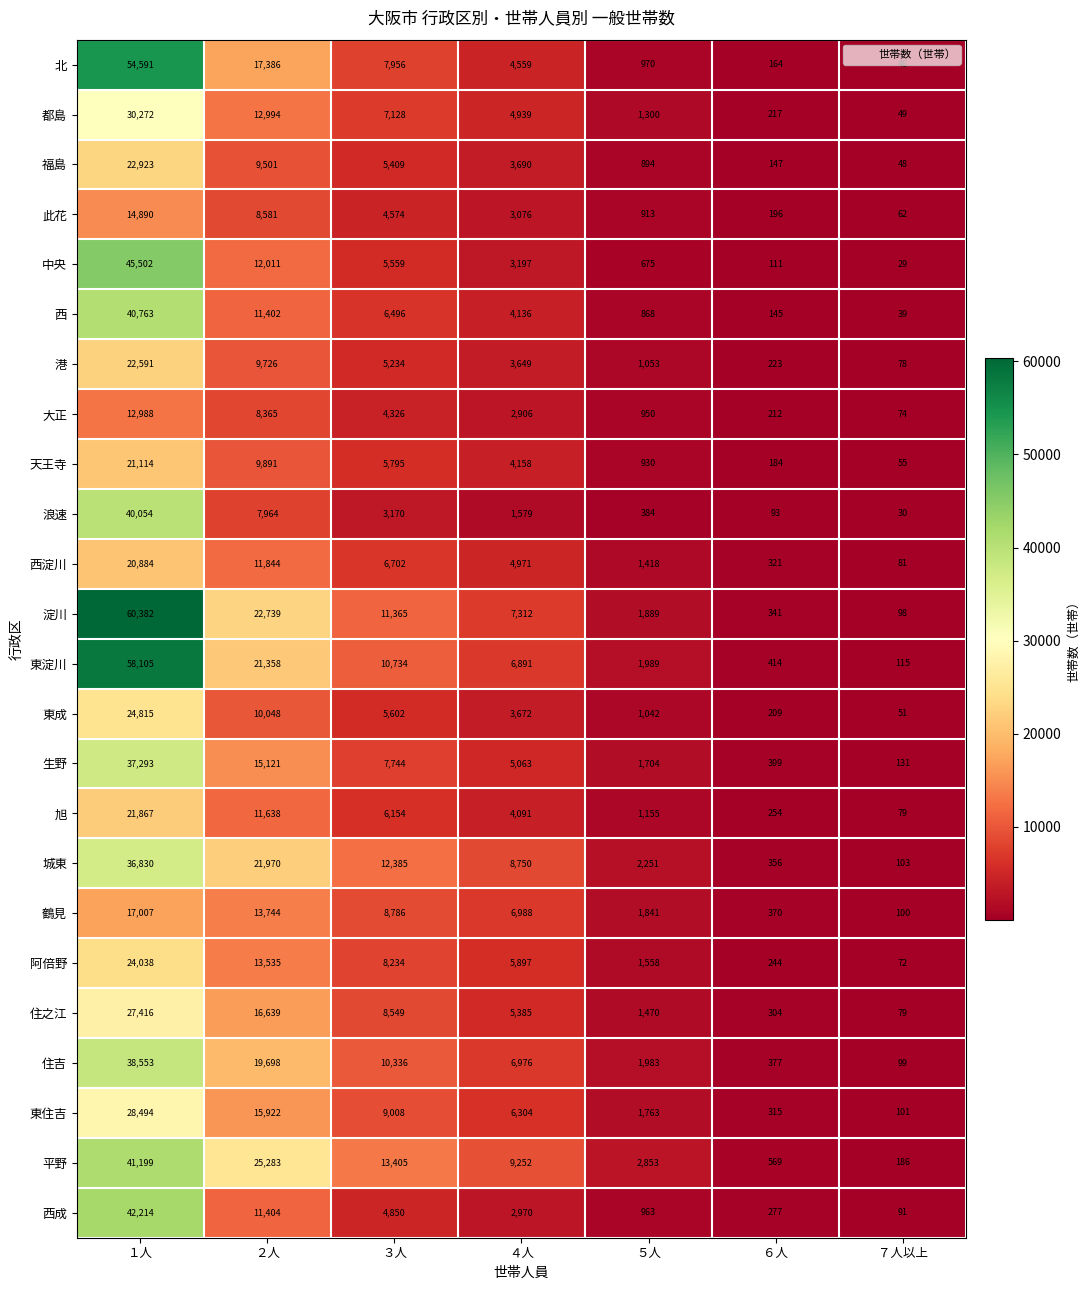

What is the difference between the highest and lowest values at ５人?

2469